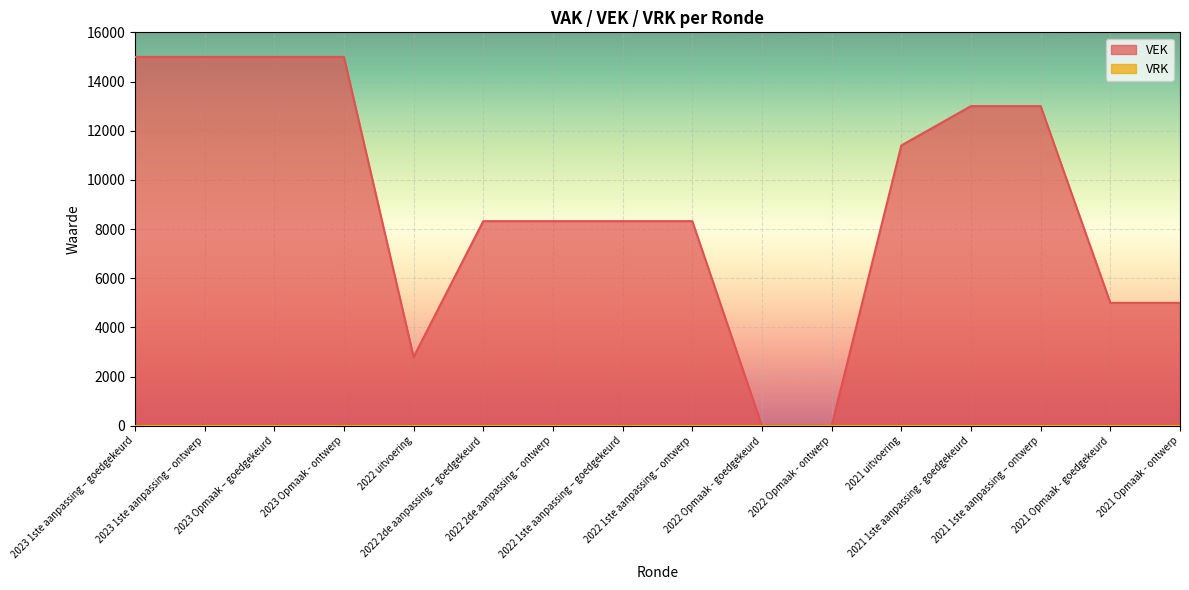

How many data points are less than 8323?

5